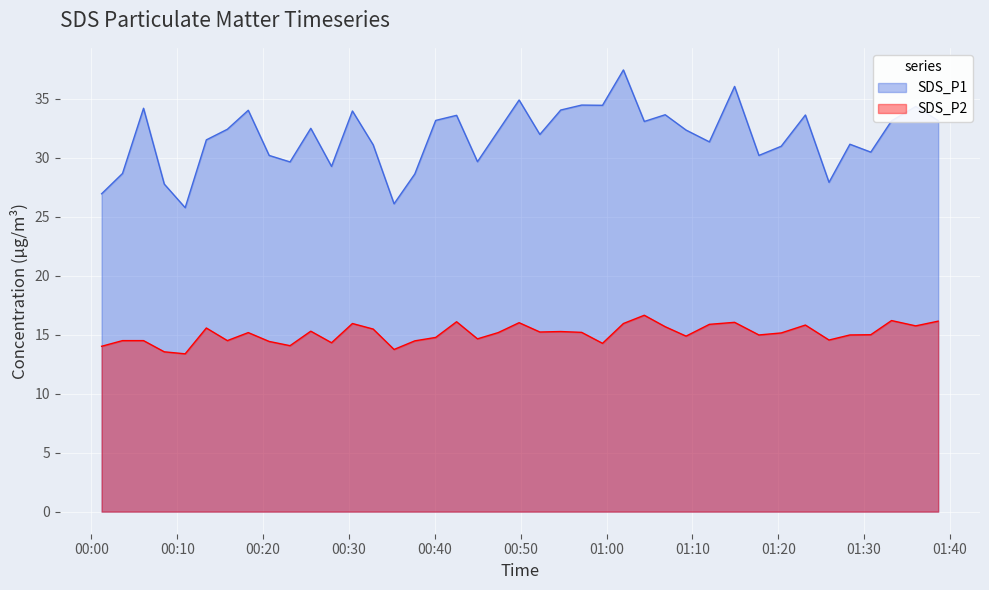

How many data points in SDS_P2 are less than 15?

18